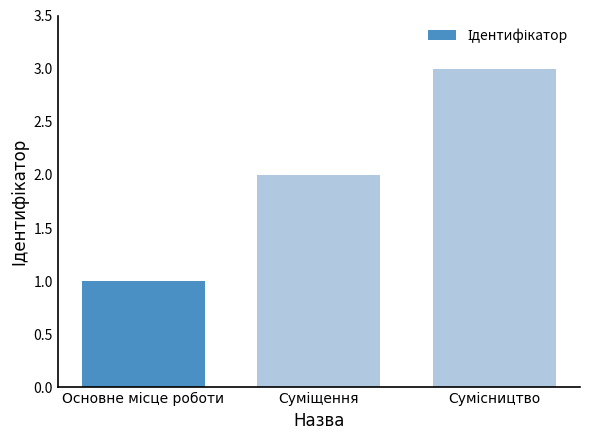

What is the maximum value shown in the chart?

3